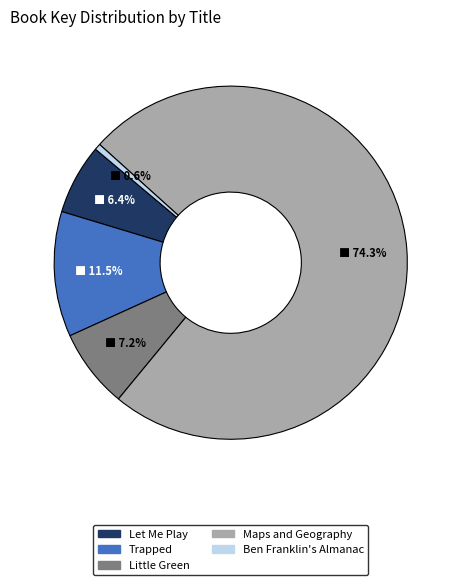

Is it true that Little Green is 16% of the pie?

False